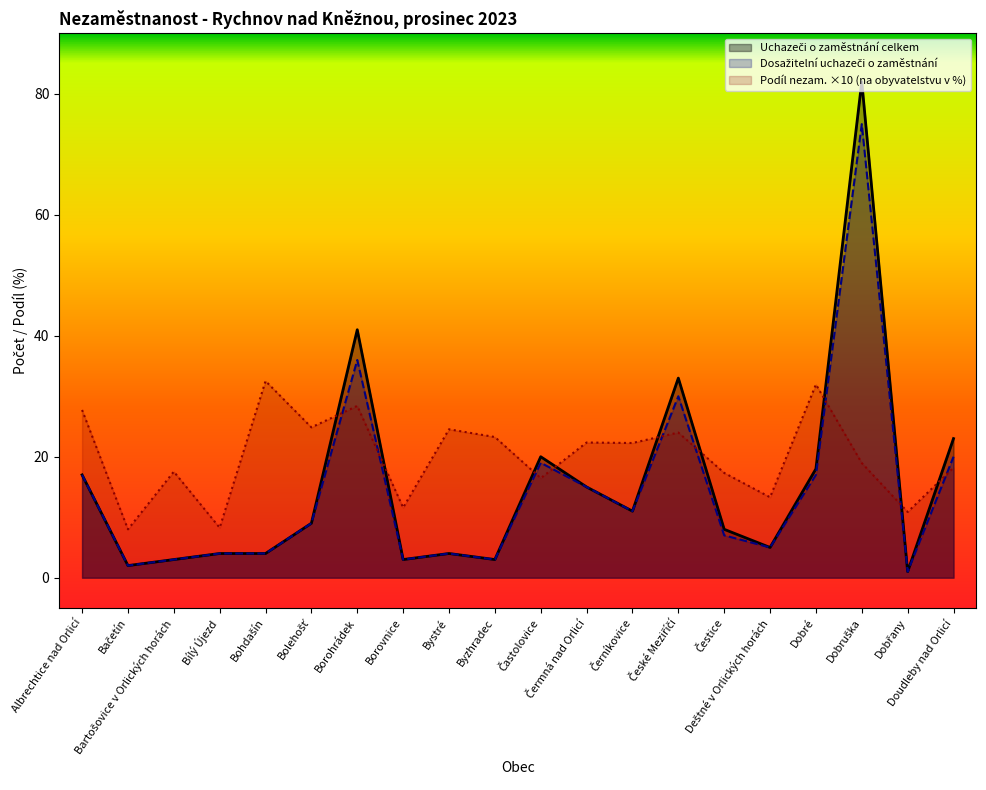

At Borohrádek, list the series in order from smallest to largest.

Podíl nezam. na obyvatelstvu v %, Dosažitelní uchazeči o zaměstnání, Uchazeči o zaměstnání celkem